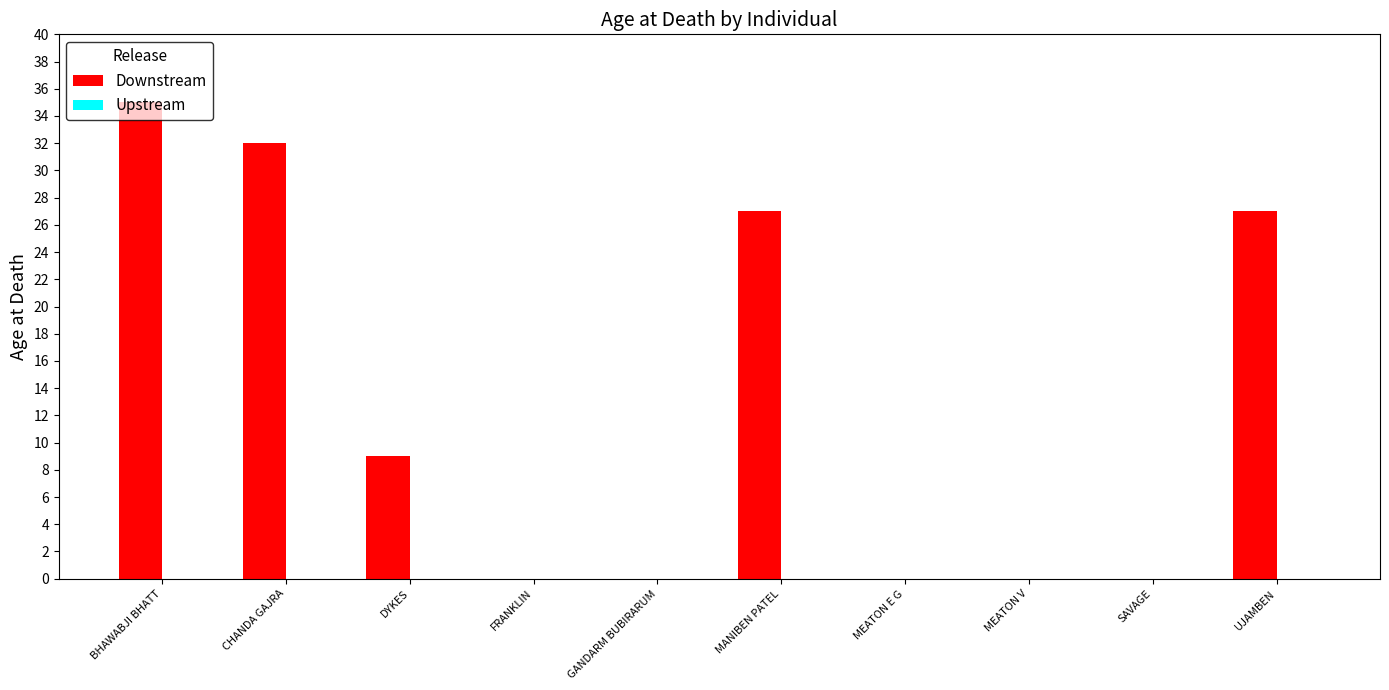

Between SAVAGE and DYKES, which is larger?

DYKES